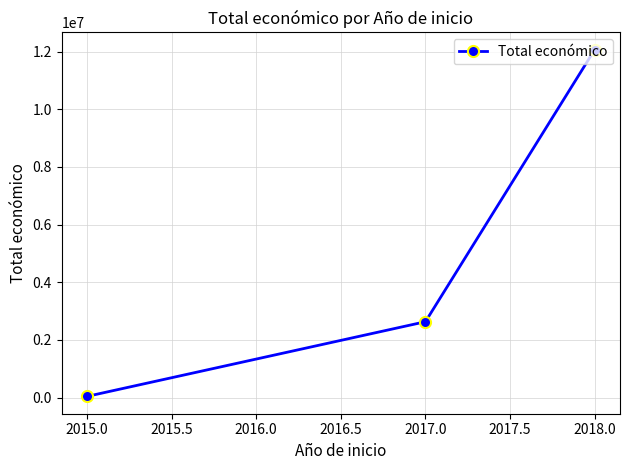

What is the sum of all values?

14738285